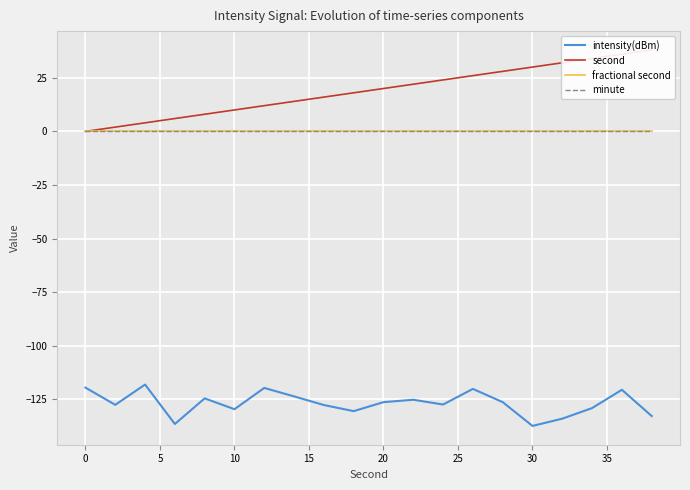

How many lines are shown in the chart?

4